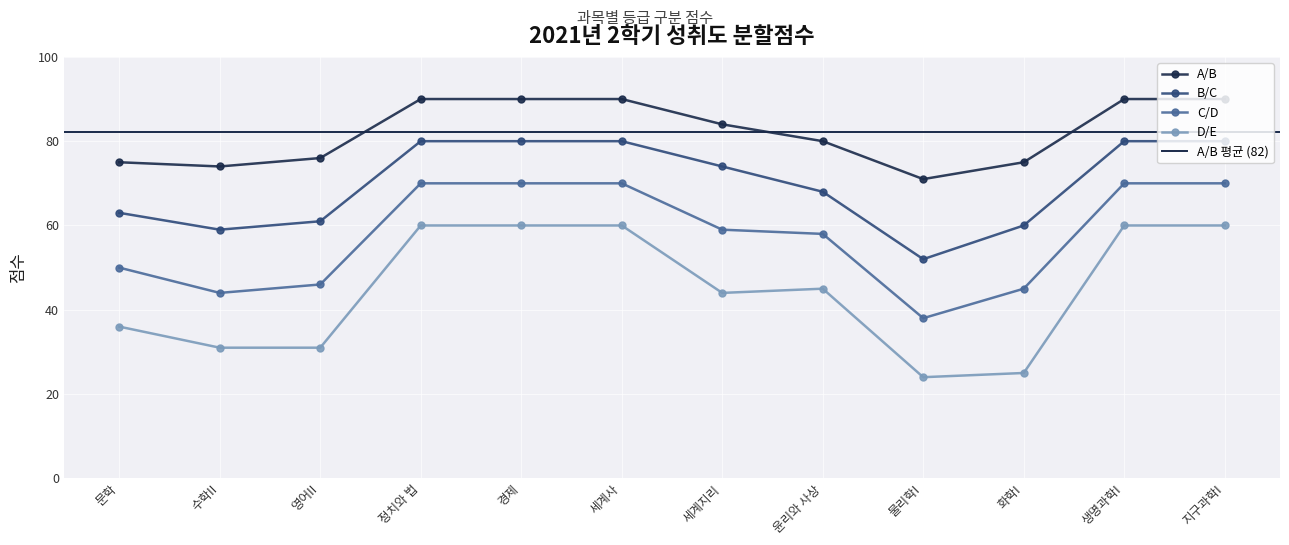

Does the chart display data point markers on the line(s)?

Yes